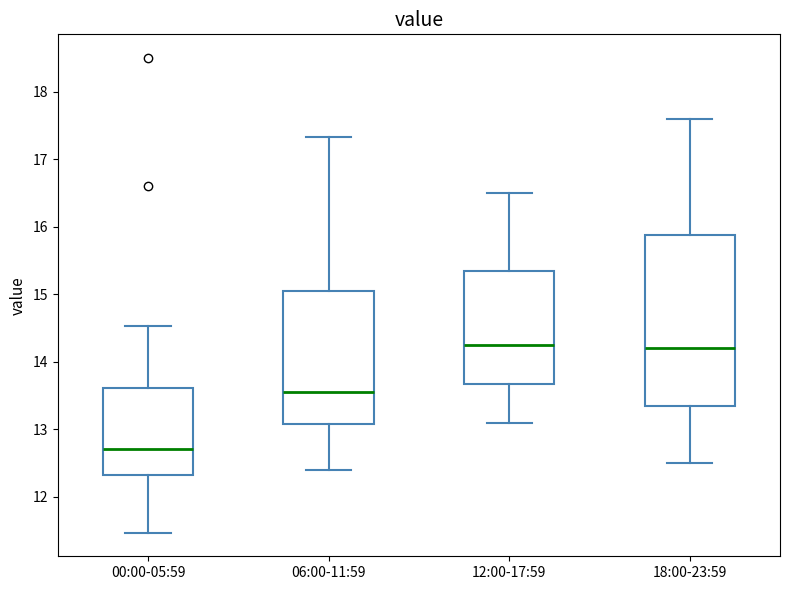

Reading left to right, transcribe this box plot: for each box, give where its median line is, the range the box spans, and where its two whiskers end, as read against the y-axis. The values are not printed on the chart, so give them approximately, as read against the axis.

00:00-05:59: median 12.7, box 12.3 to 13.6, whiskers 11.5 to 14.5
06:00-11:59: median 13.6, box 13.1 to 15.0, whiskers 12.4 to 17.3
12:00-17:59: median 14.3, box 13.7 to 15.4, whiskers 13.1 to 16.5
18:00-23:59: median 14.2, box 13.4 to 15.9, whiskers 12.5 to 17.6